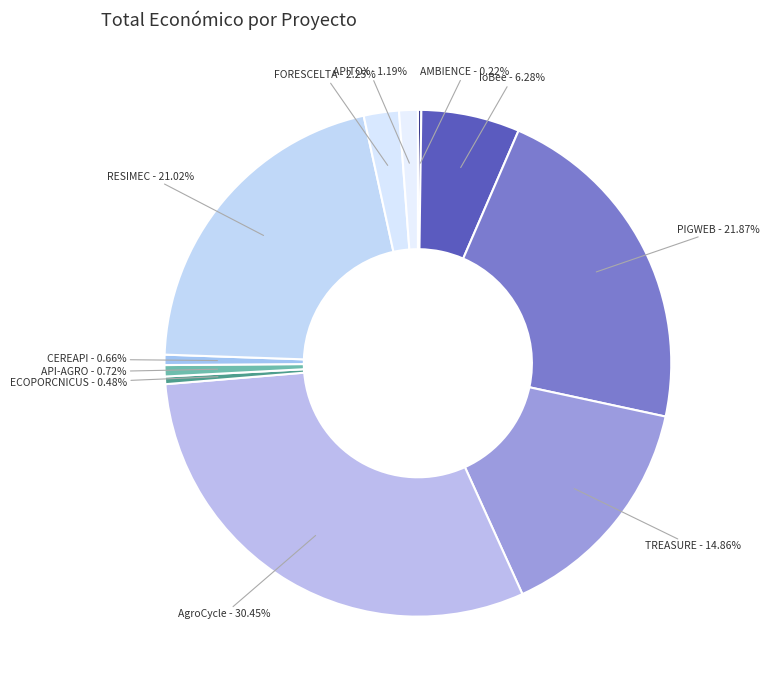

Approximately how many times larger is the value at RESIMEC compared to IoBee?

3.3